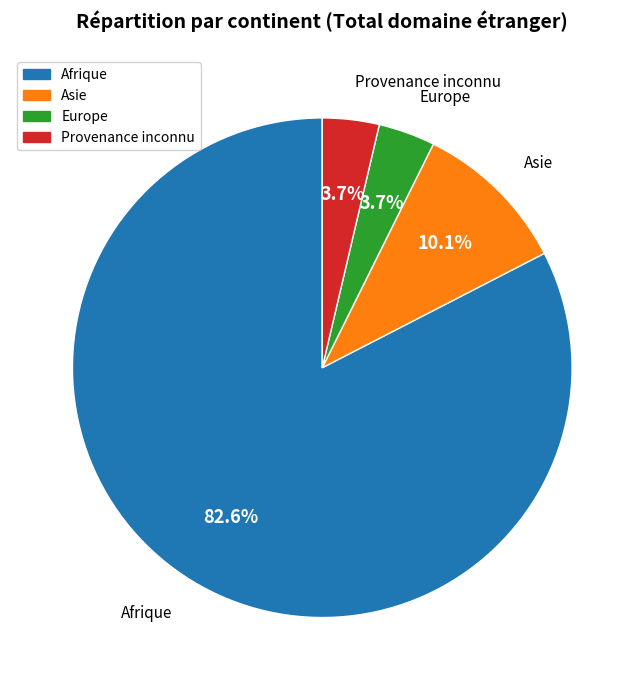

The Afrique slice represents 83% of the pie. True or false?

True